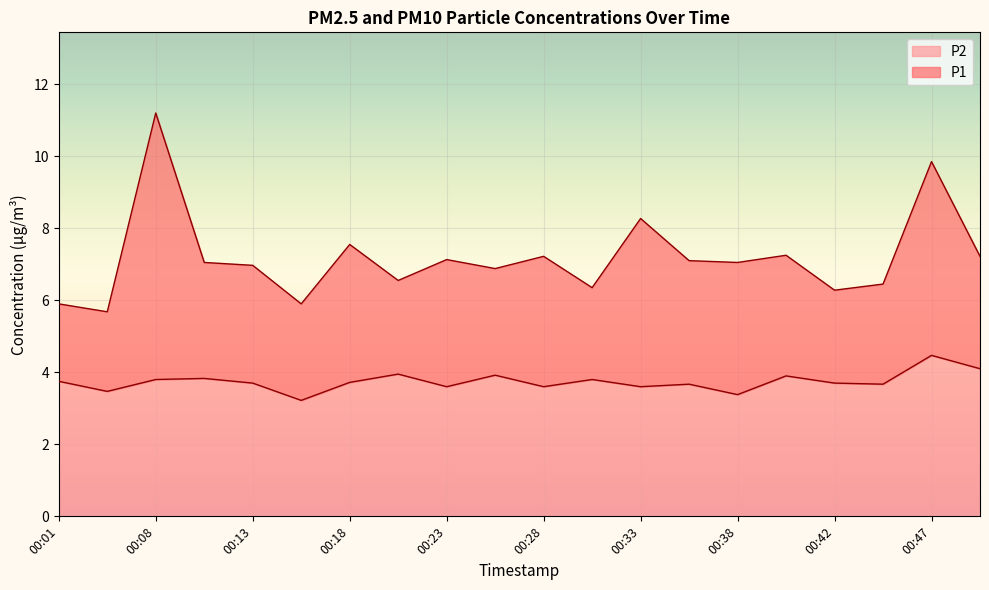

What is the minimum value for P1?

5.7